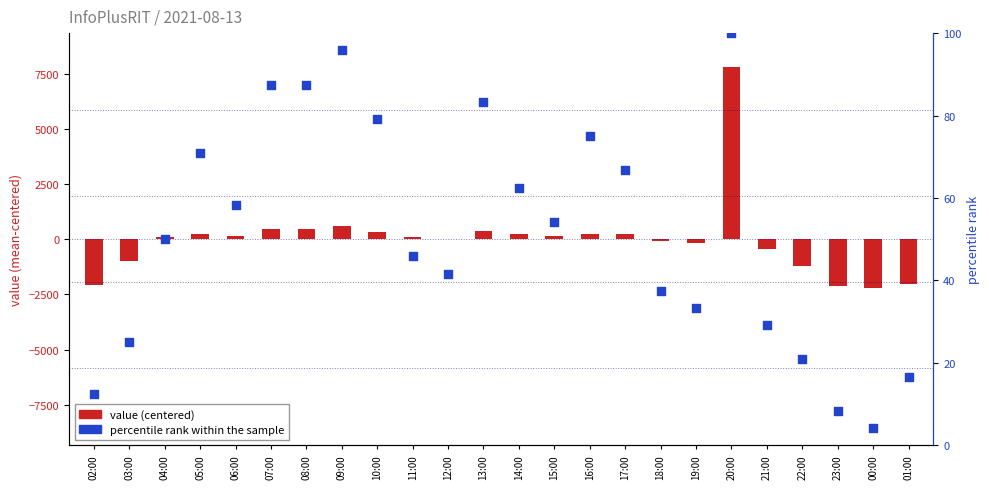

Which series has the largest total across all categories?

percentile rank within the sample